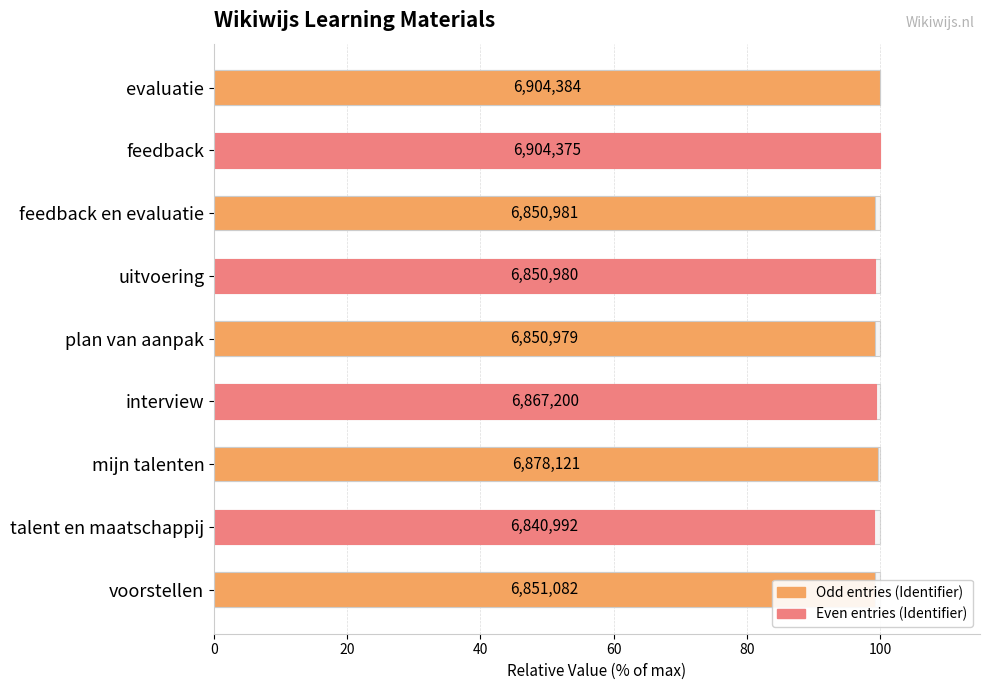

What is the approximate value at mijn talenten?

99.6